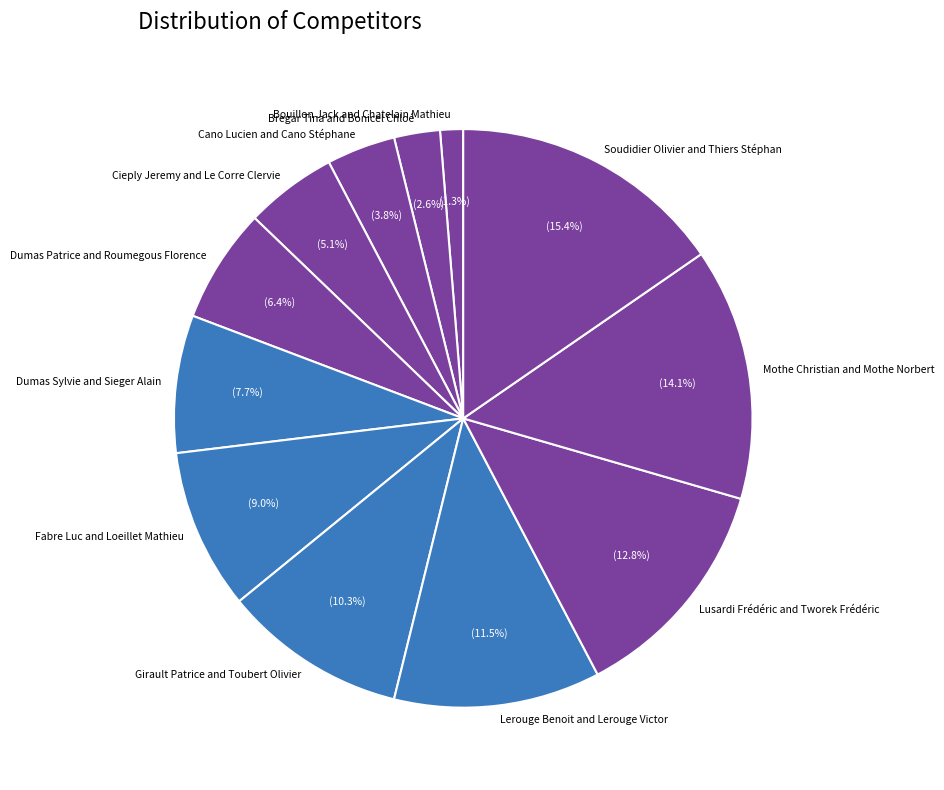

True or false: Lusardi Frédéric and Tworek Frédéric accounts for 25% of the total.

False